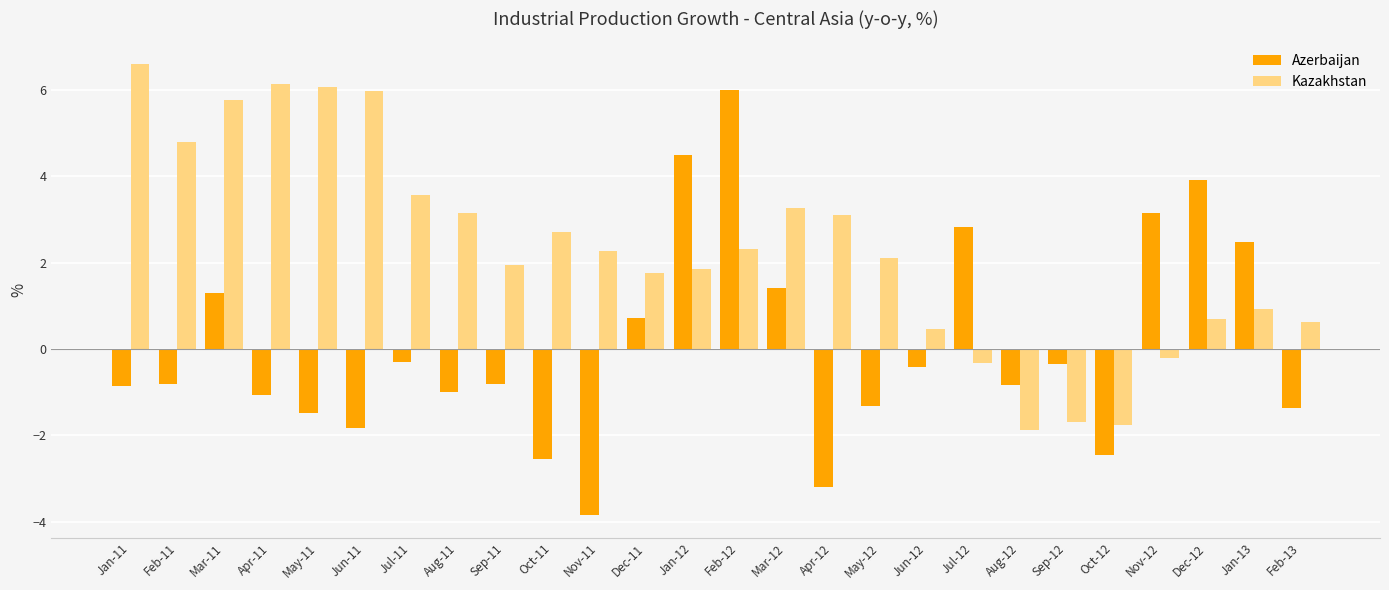

What is the spread (max minus min) of values at Mar-11?

4.5